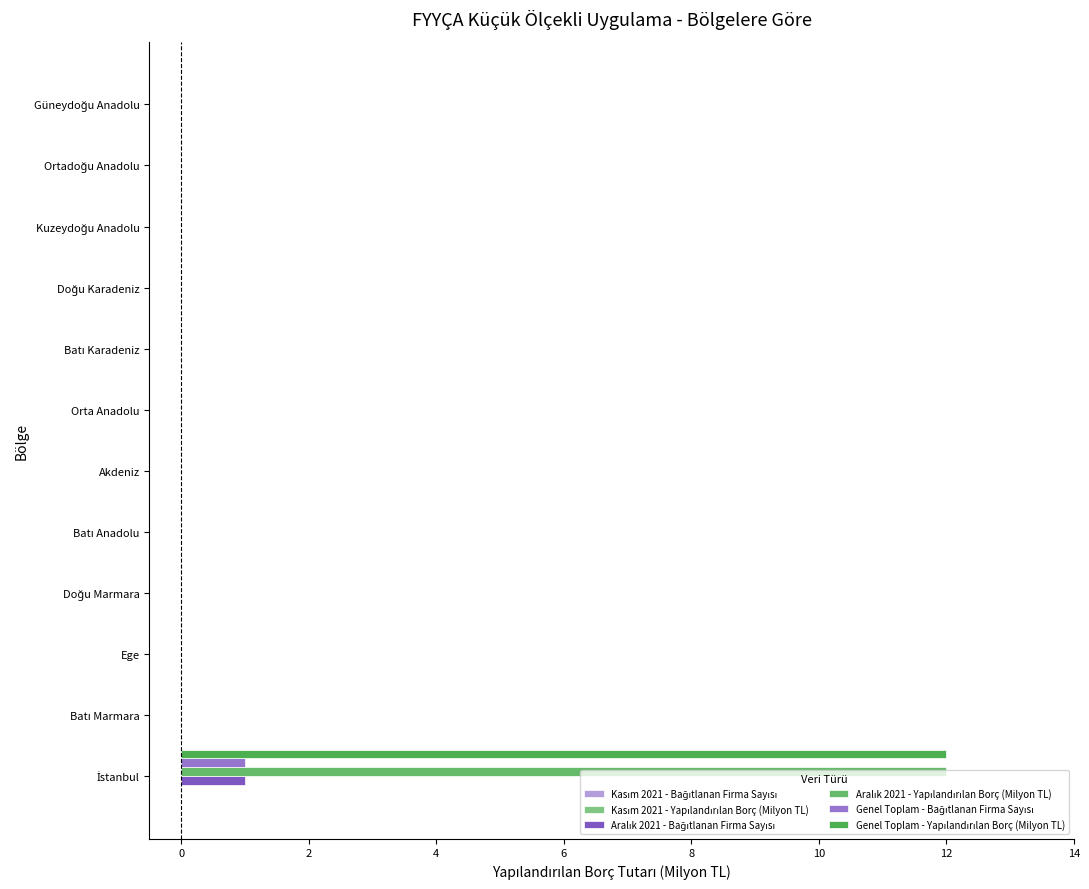

How many data points does each series have?

12